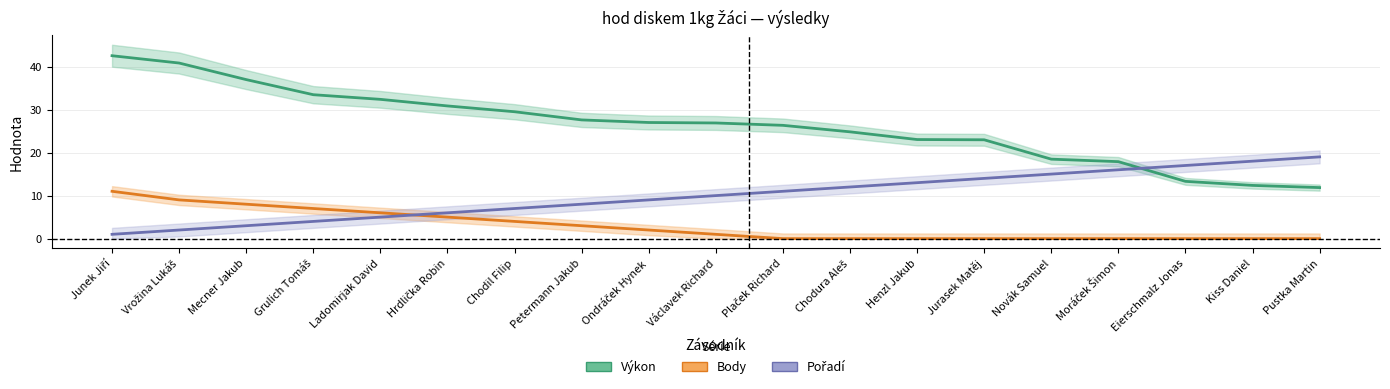

At how many categories does at least one series exceed 35?

3